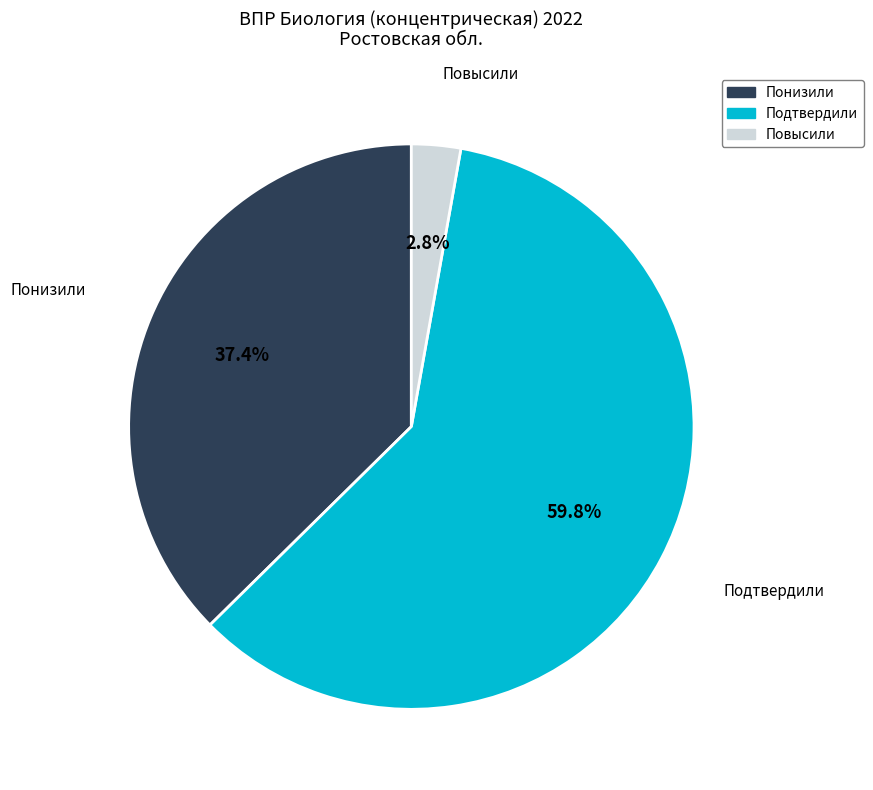

To the nearest percent, what percentage of the pie is Повысили?

3%